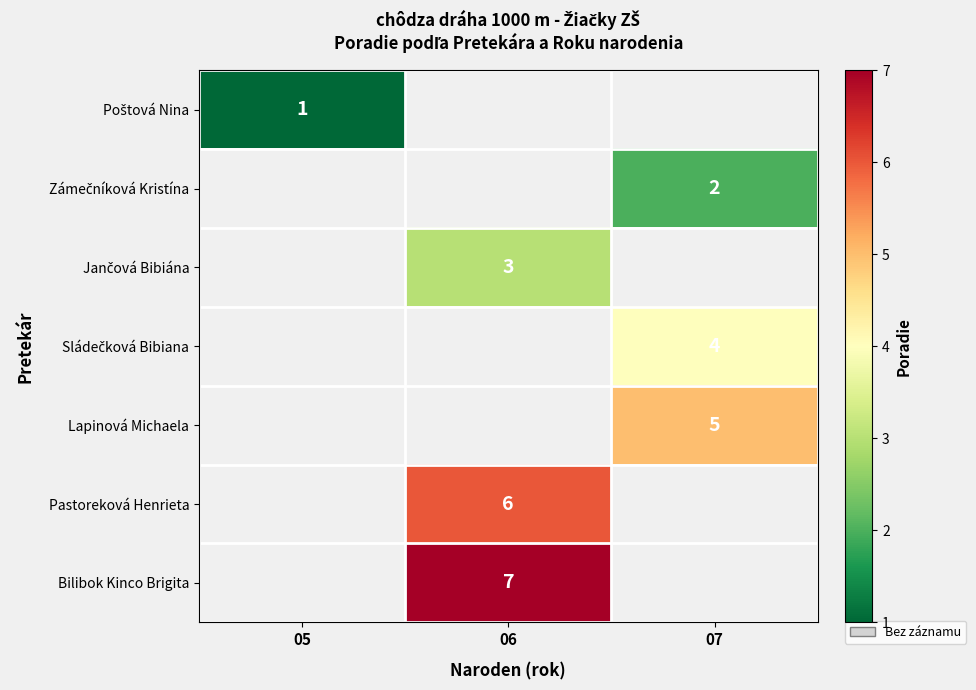

True or false: Pastoreková Henrieta has a value of 9 at 06.

False